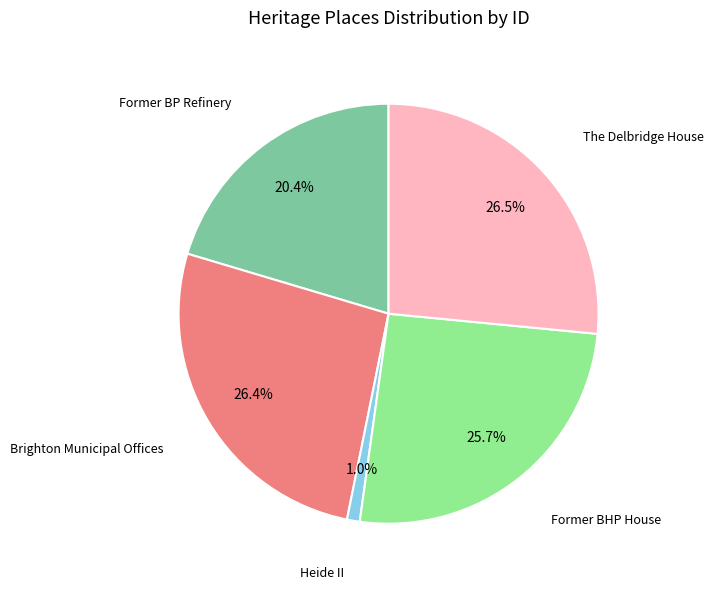

To the nearest percent, what is the difference between the largest and smallest slice percentages?

26%